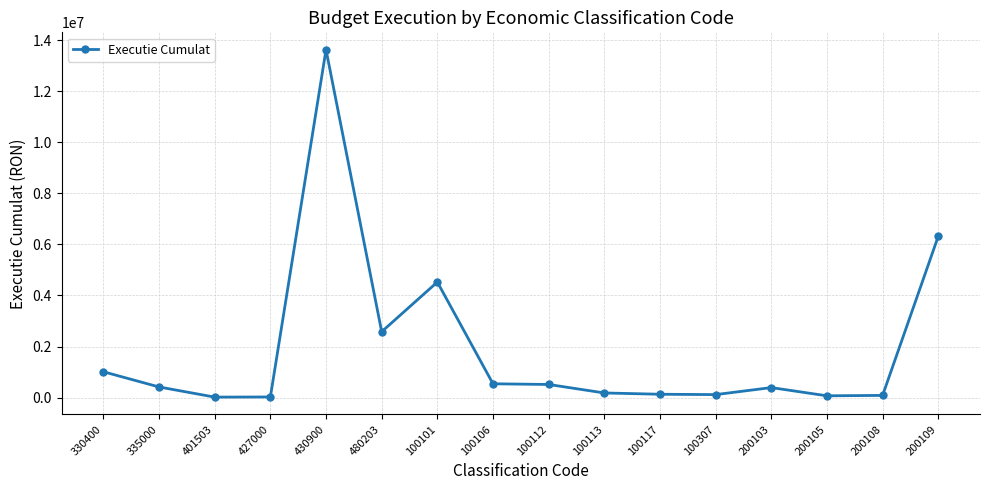

What is the change in value from 430900 to 200108?

-13547797.8